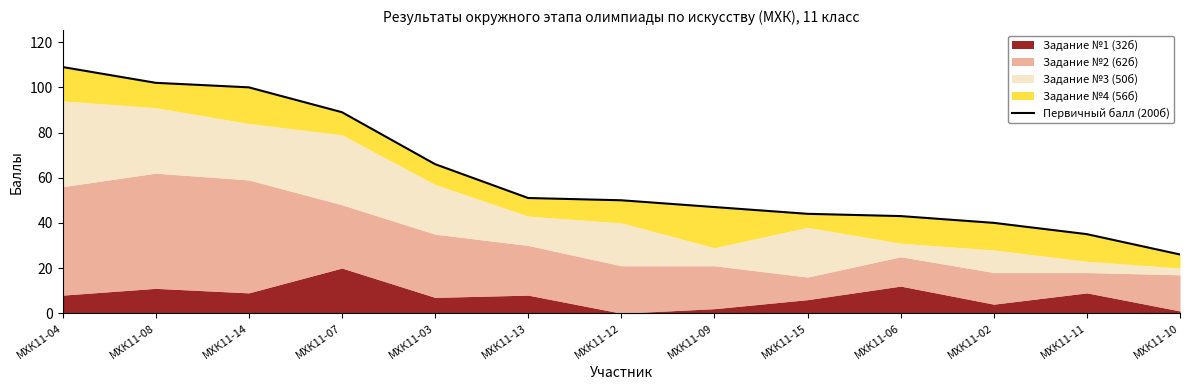

What is the label of the 8th point from the left?

МХК11-09